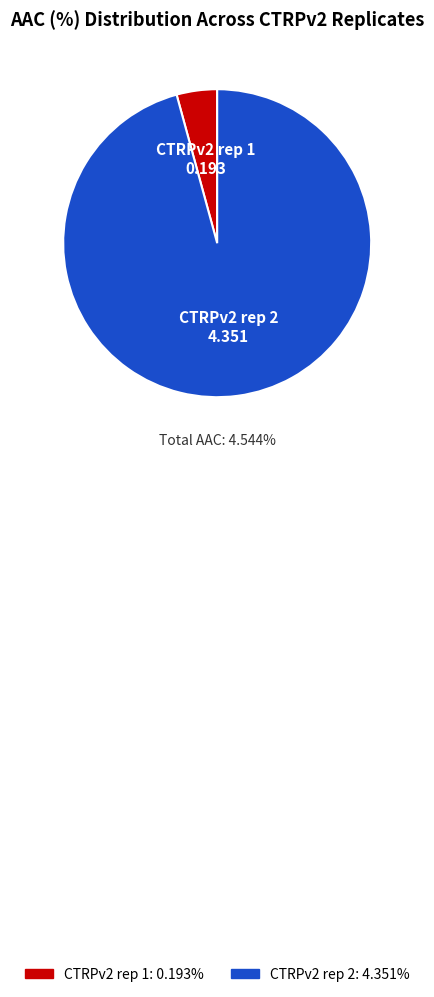

To the nearest percent, what portion does CTRPv2 rep 2 represent?

96%